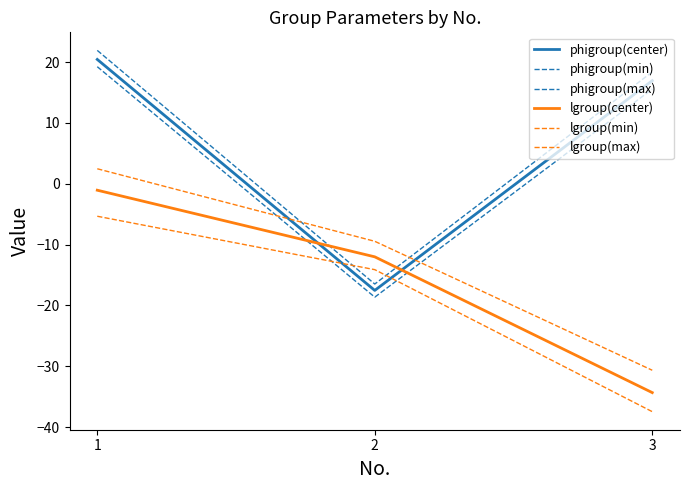

Does the chart display data point markers on the line(s)?

No